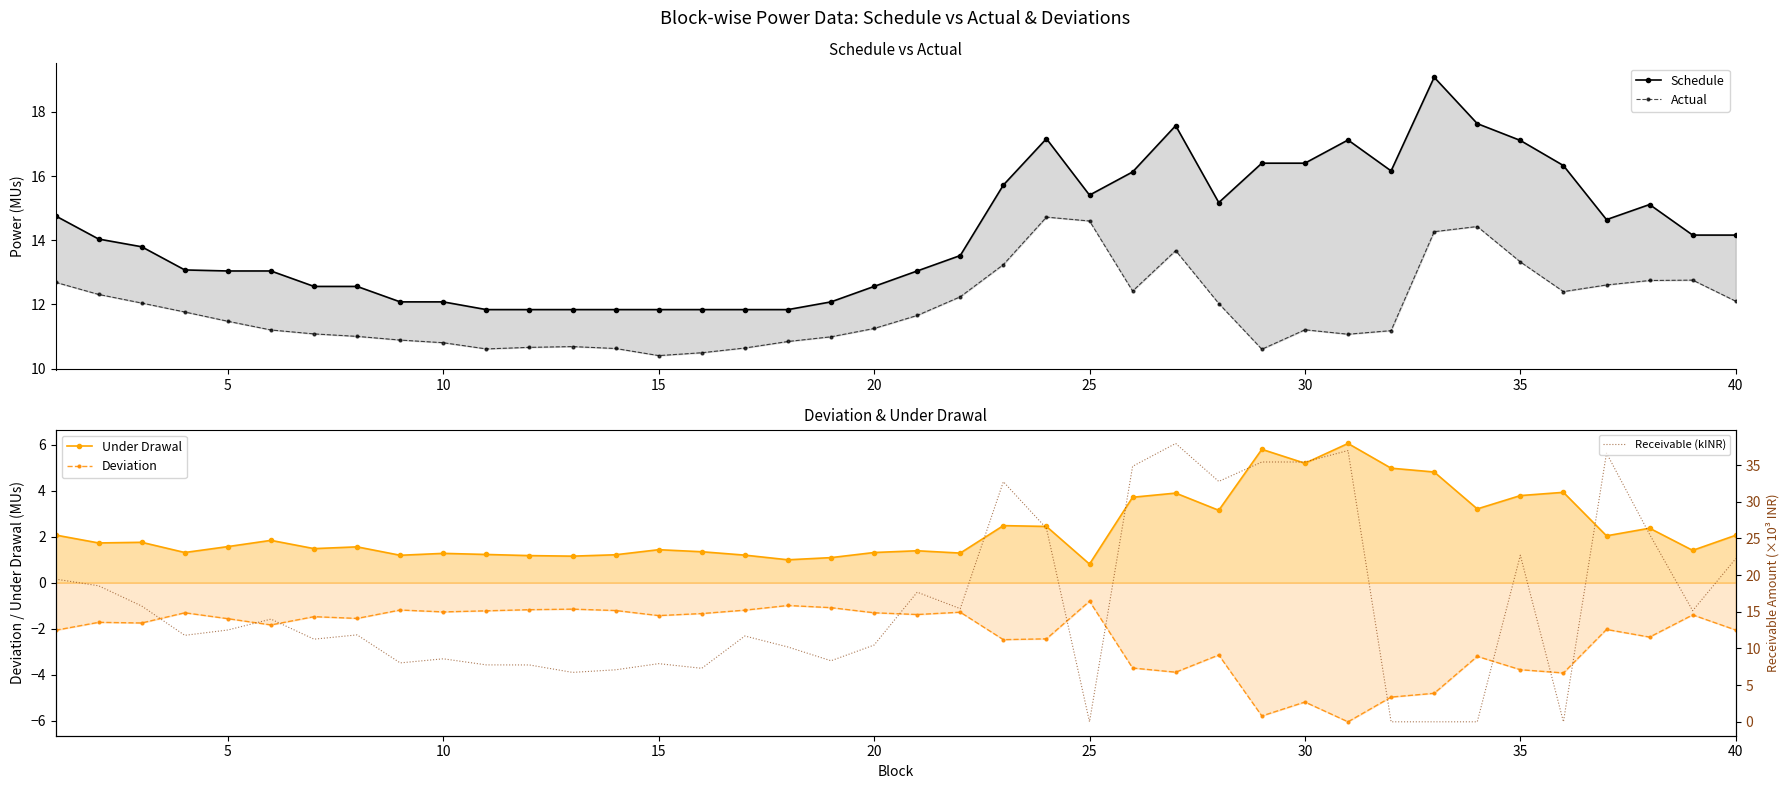

Reading right to left, extract all data points from this chart.

Schedule: 14.2	14.2	15.1	14.6	16.3	17.1	17.6	19.1	16.2	17.1	16.4	16.4	15.2	17.6	16.1	15.4	17.2	15.7	13.5	13.0	12.6	12.1	11.8	11.8	11.8	11.8	11.8	11.8	11.8	11.8	12.1	12.1	12.6	12.6	13.0	13.0	13.1	13.8	14.0	14.8
Actual: 12.1	12.8	12.7	12.6	12.4	13.3	14.4	14.3	11.2	11.1	11.2	10.6	12.0	13.7	12.4	14.6	14.7	13.2	12.2	11.7	11.3	11.0	10.8	10.6	10.5	10.4	10.6	10.7	10.7	10.6	10.8	10.9	11.0	11.1	11.2	11.5	11.8	12.0	12.3	12.7
Under Drawal: 2.1	1.4	2.4	2.0	3.9	3.8	3.2	4.8	5.0	6.1	5.2	5.8	3.1	3.9	3.7	0.8	2.4	2.5	1.3	1.4	1.3	1.1	1.0	1.2	1.3	1.4	1.2	1.2	1.2	1.2	1.3	1.2	1.6	1.5	1.8	1.6	1.3	1.8	1.7	2.1
Deviation: -2.1	-1.4	-2.4	-2.0	-3.9	-3.8	-3.2	-4.8	-5.0	-6.1	-5.2	-5.8	-3.1	-3.9	-3.7	-0.8	-2.4	-2.5	-1.3	-1.4	-1.3	-1.1	-1.0	-1.2	-1.3	-1.4	-1.2	-1.2	-1.2	-1.2	-1.3	-1.2	-1.6	-1.5	-1.8	-1.6	-1.3	-1.8	-1.7	-2.1
Receivable (kINR): 22.3	15.2	25.6	36.6	0.0	22.7	0.0	0.0	0.0	37.0	35.4	35.4	32.8	38.0	34.8	0.0	26.4	32.7	15.4	17.7	10.5	8.3	10.2	11.7	7.3	7.9	7.1	6.7	7.8	7.8	8.6	8.0	11.9	11.3	14.0	12.5	11.8	15.8	18.5	19.5